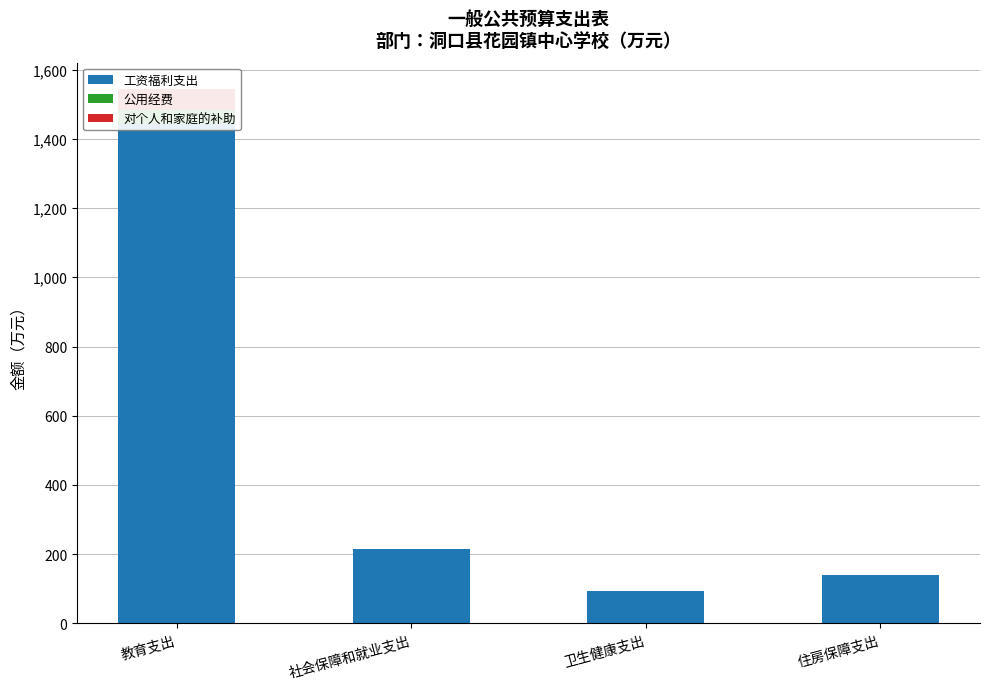

How many distinct data groups are displayed?

3